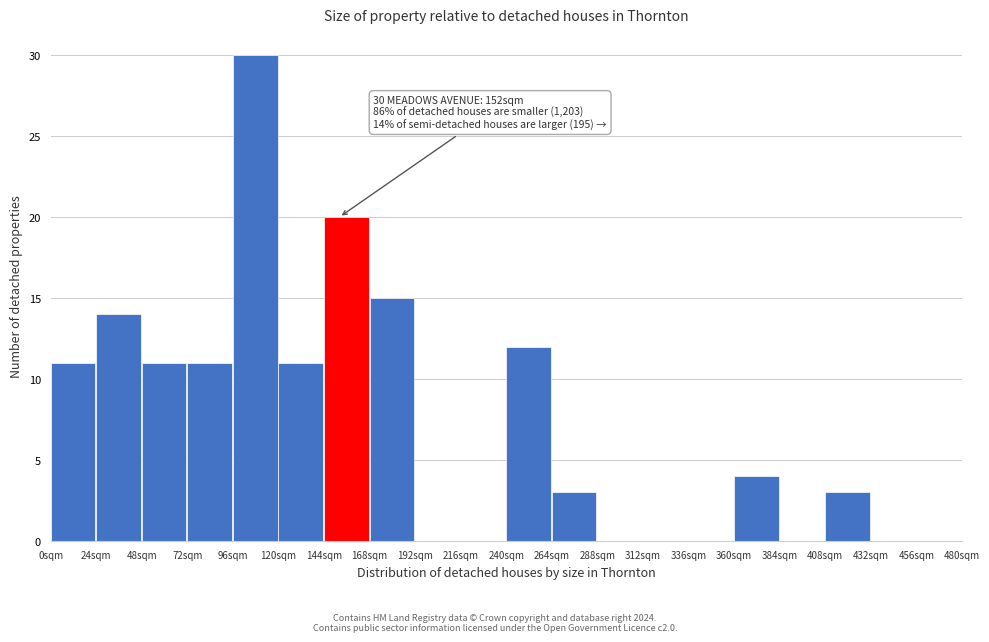

Which range on the x-axis has the tallest bar?

96 to 120